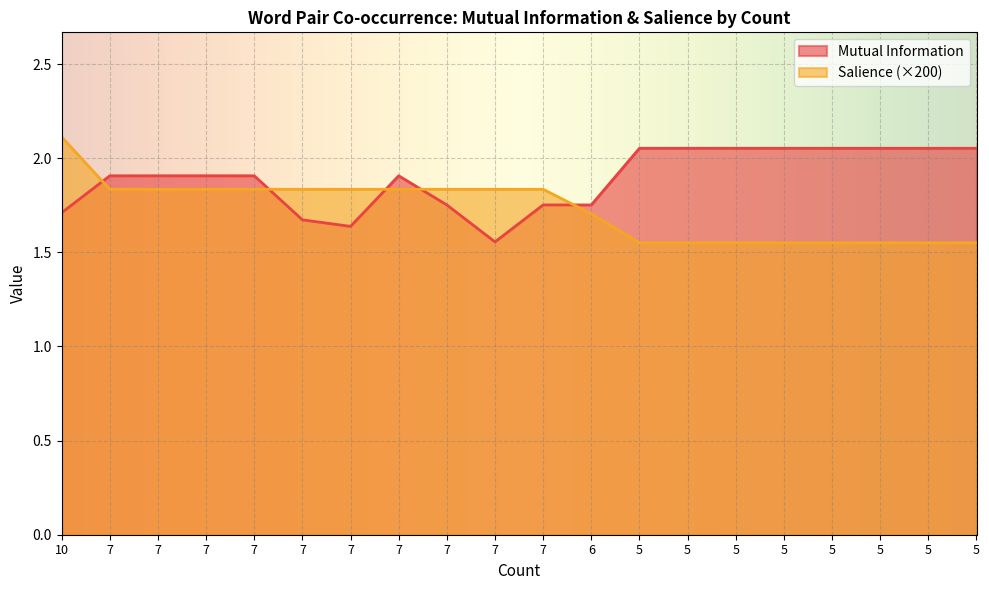

Which label corresponds to the smallest value in the chart?

5